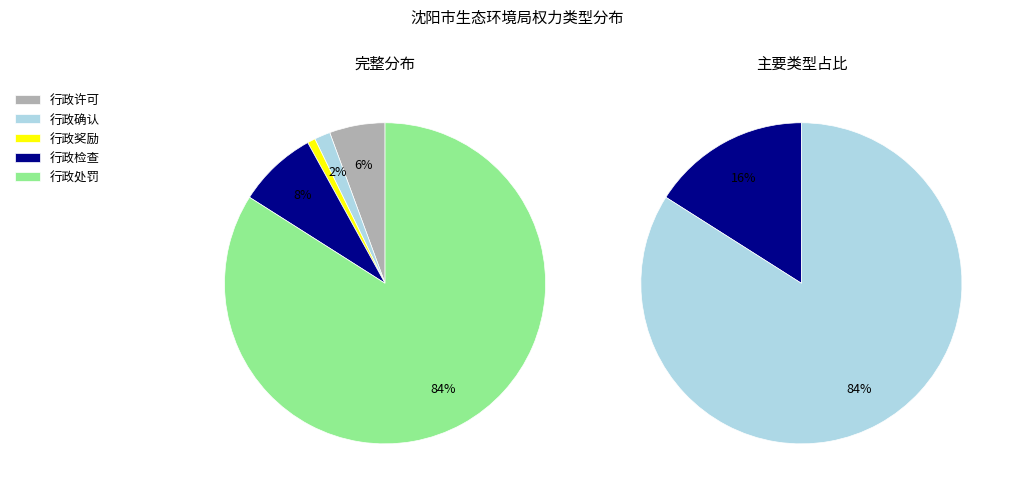

What is the change in value from 行政奖励 to 行政处罚?

+104